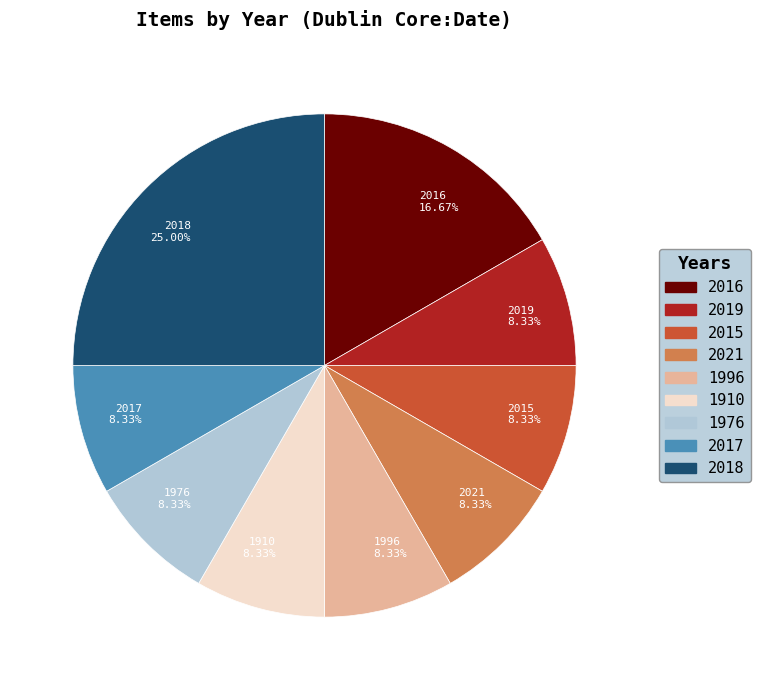

Which slice is the largest?

2018